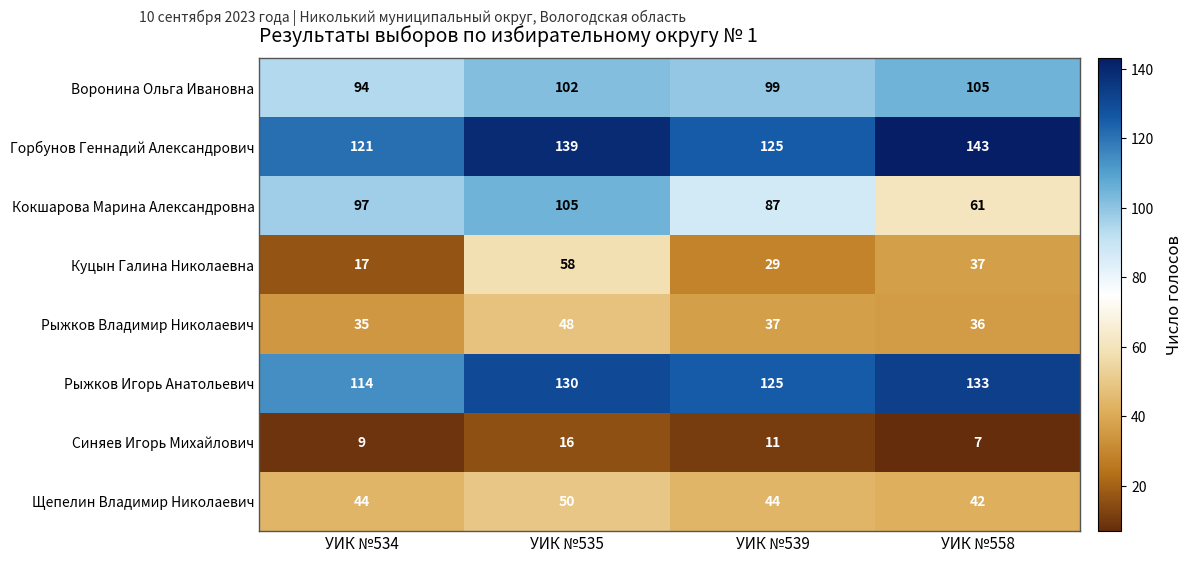

At which category does the chart reach its minimum across all series?

УИК №558